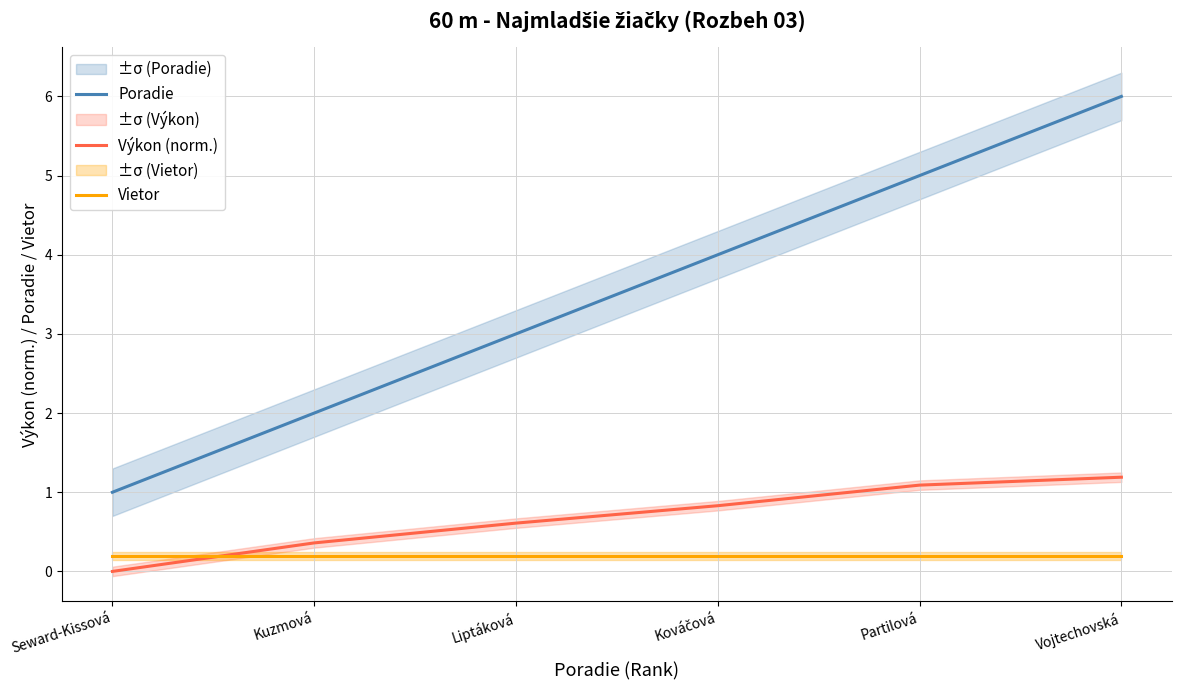

Reading right to left, list all the values displayed in this chart.

Poradie: 6.0	5.0	4.0	3.0	2.0	1.0
Výkon (norm.): 1.2	1.1	0.8	0.6	0.4	0.0
Vietor: 0.2	0.2	0.2	0.2	0.2	0.2